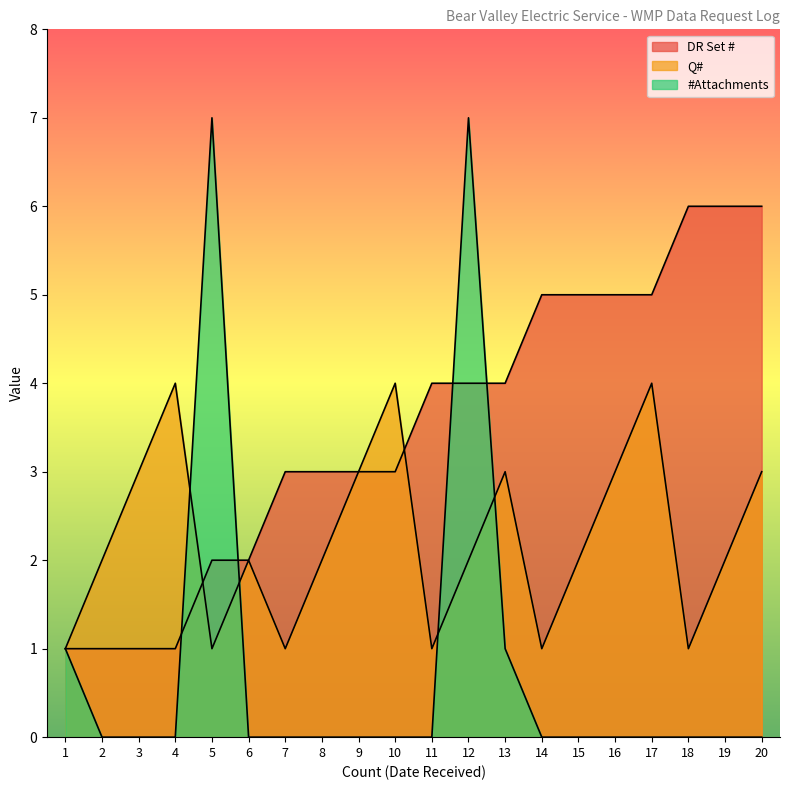

What is the difference between the highest and lowest values at 15?

5